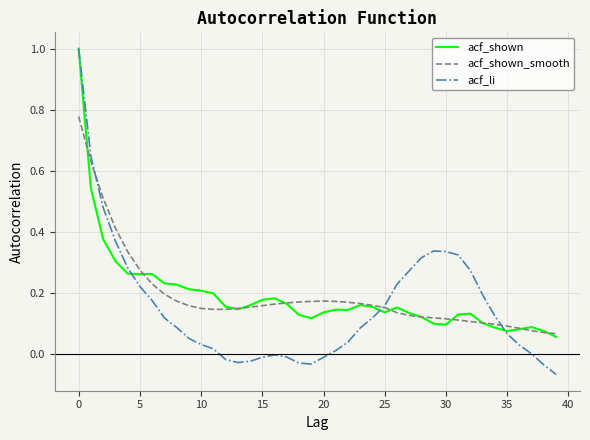

Which series has the largest range (max minus min)?

acf_li